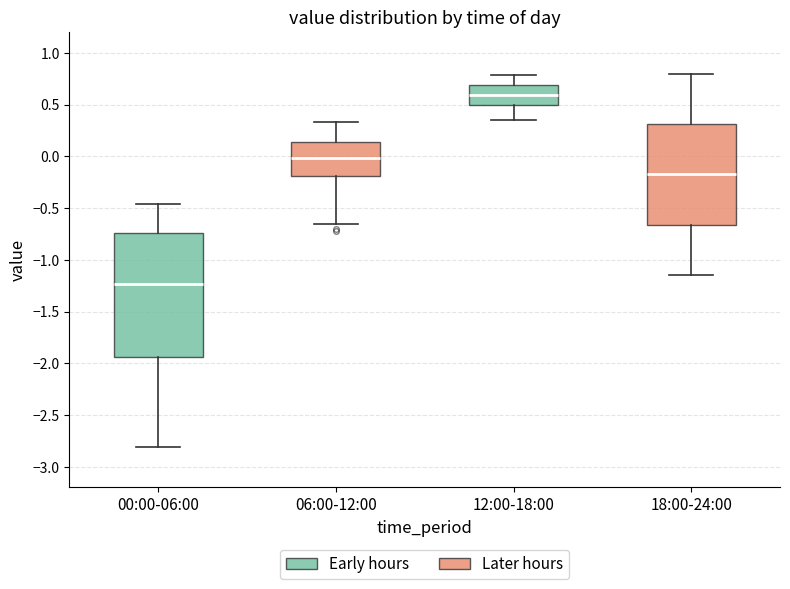

Reading left to right, read every box against the y-axis: the position of its median line, the range the box covers, and the ends of its whiskers. The values are not printed on the chart, so give them approximately, as read against the axis.

00:00-06:00: median -1.25, box -1.95 to -0.75, whiskers -2.80 to -0.45
06:00-12:00: median 0.00, box -0.20 to 0.15, whiskers -0.65 to 0.35
12:00-18:00: median 0.60, box 0.50 to 0.70, whiskers 0.35 to 0.80
18:00-24:00: median -0.15, box -0.65 to 0.30, whiskers -1.15 to 0.80